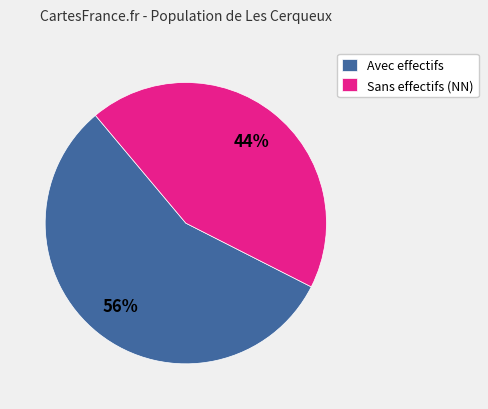

Rank the categories by value from lowest to highest.

Sans effectifs (NN), Avec effectifs